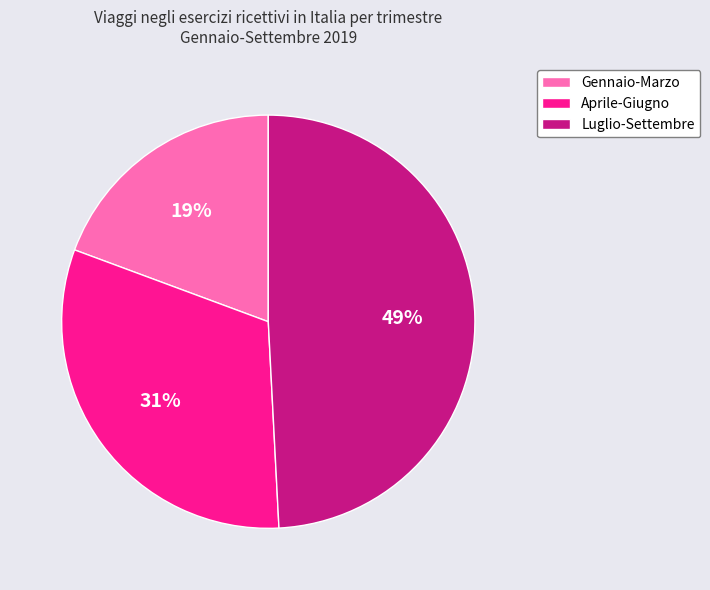

To the nearest percent, what percentage of the pie is Aprile-Giugno?

31%